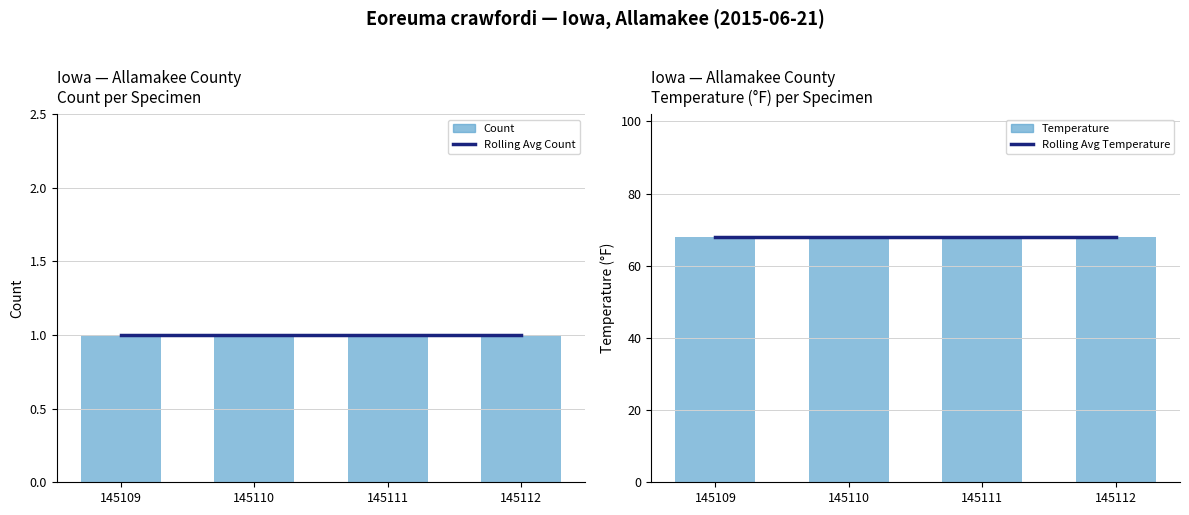

List the series in order of their peak value, highest first.

Rolling Avg Temperature, Temperature, Rolling Avg Count, Count